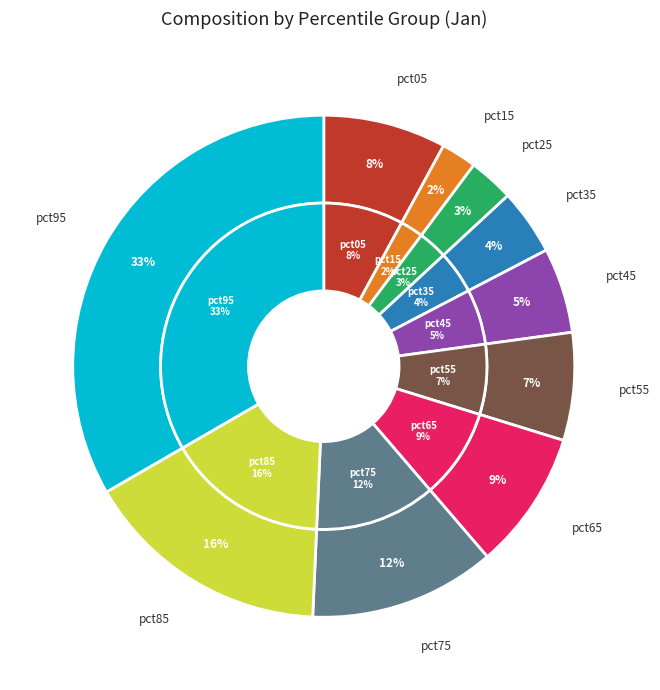

What percentage is the pct05 slice, to the nearest percent?

8%